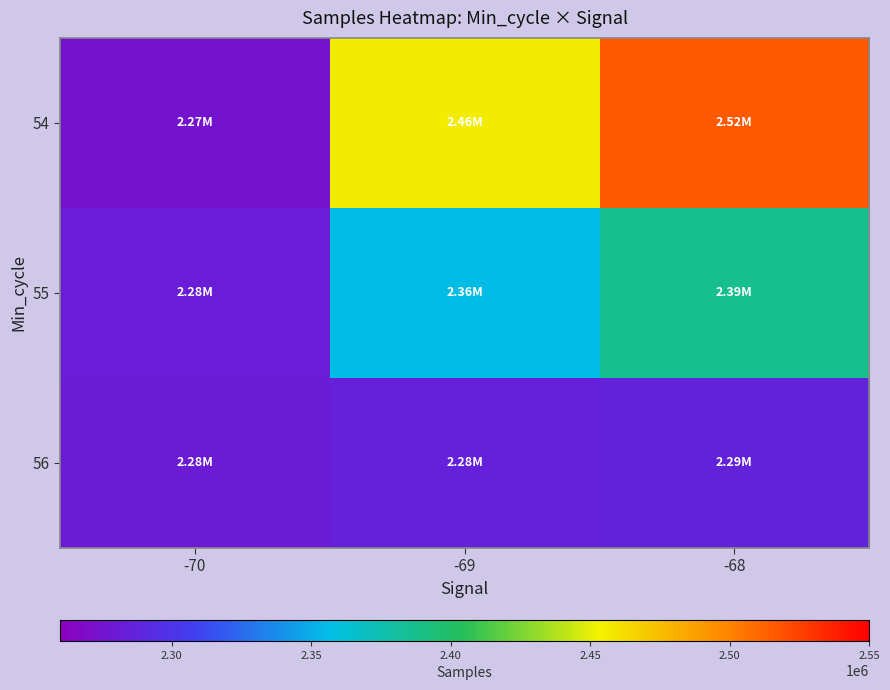

Count the number of data series in this chart.

3